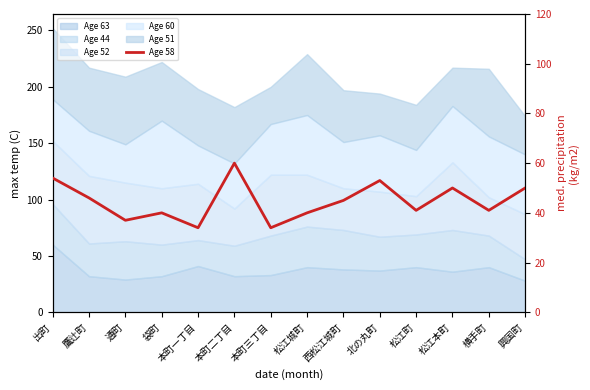

How many data points does each series have?

14